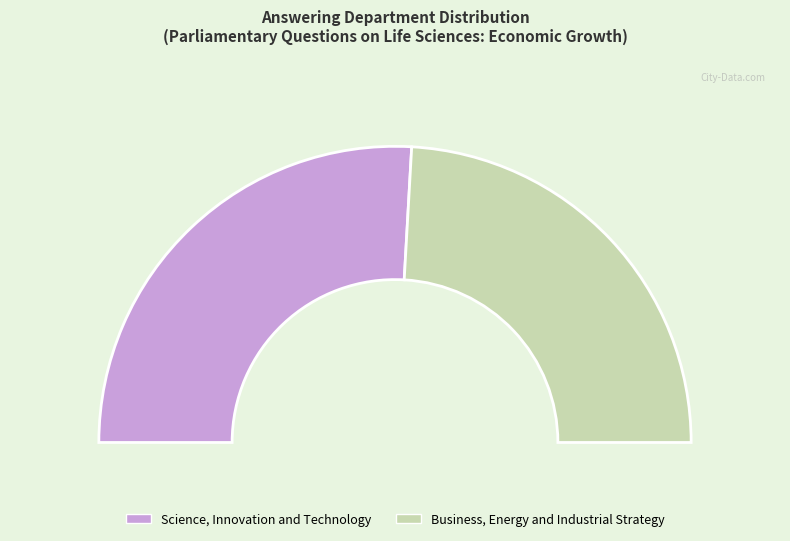

Is there any slice that represents more than half of the pie?

Yes